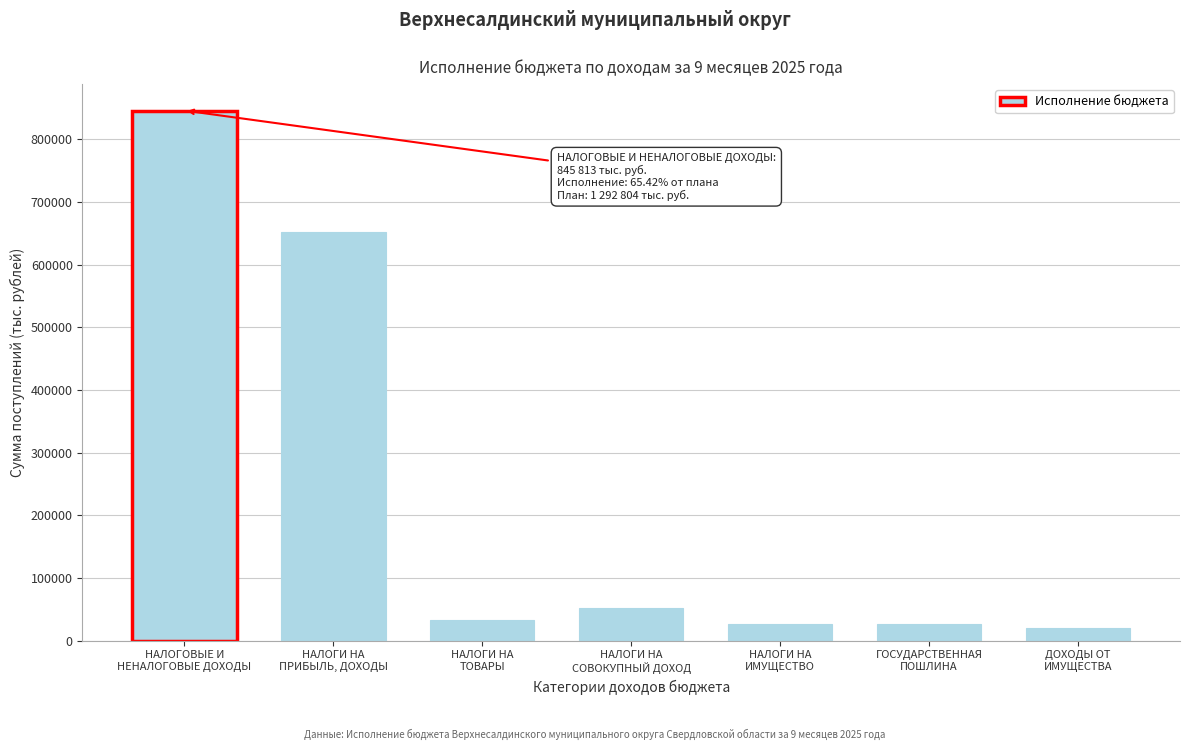

What is the difference between the second highest and second lowest values?

626485.1